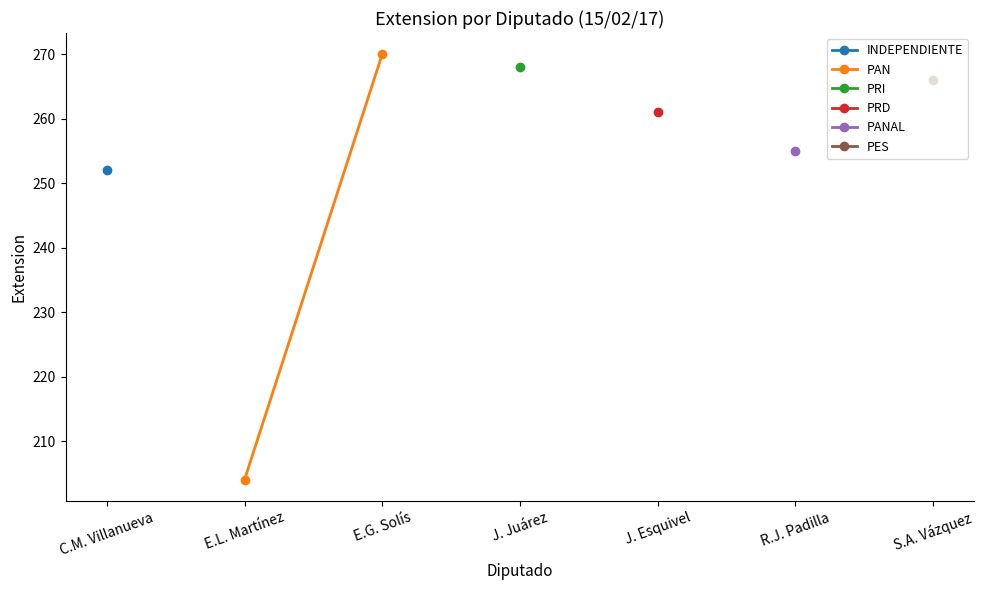

Is it true that the value at E.G. Solís is 427?

False